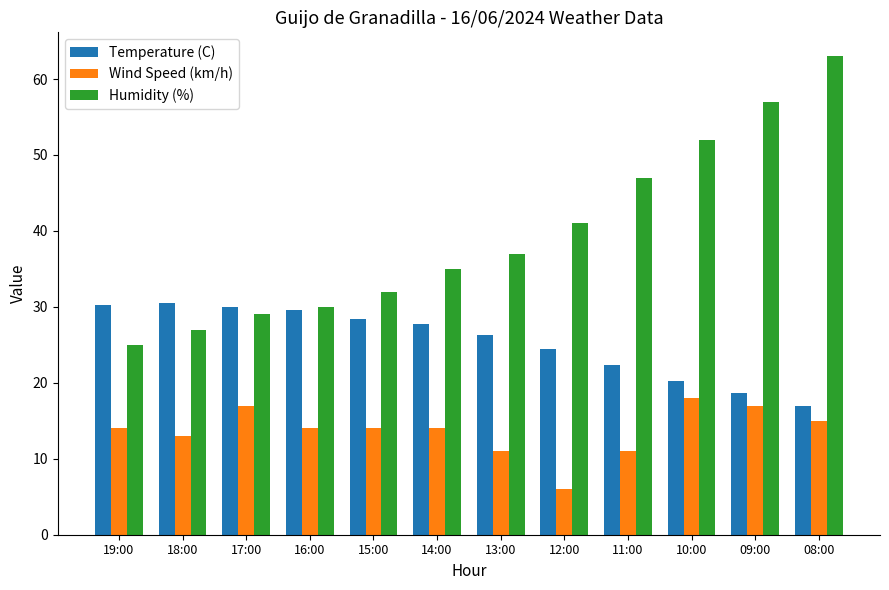

List the series in order of their peak value, highest first.

Humidity (%), Temperature (C), Wind Speed (km/h)